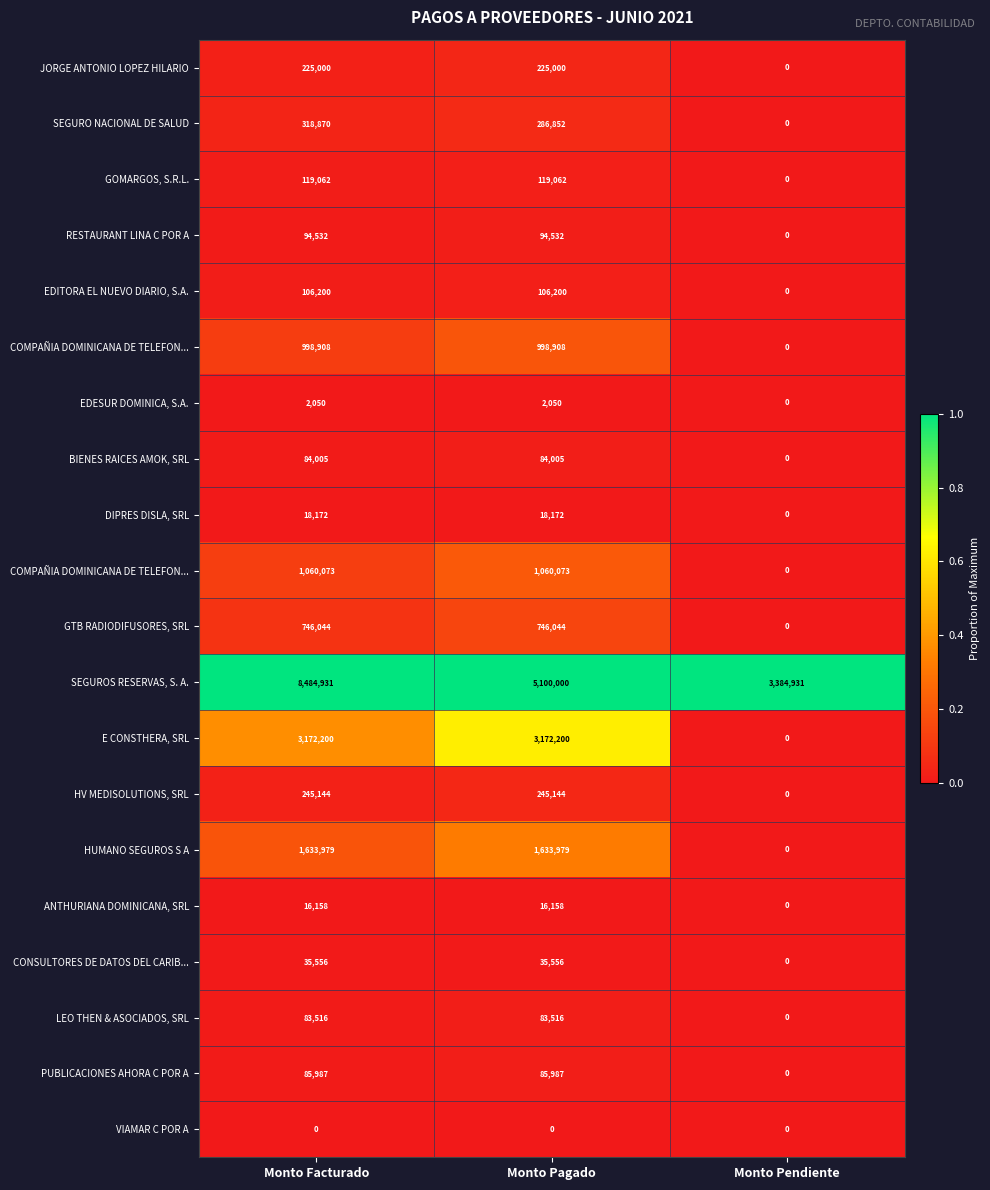

Which category has the lowest value across all series?

Monto Pendiente